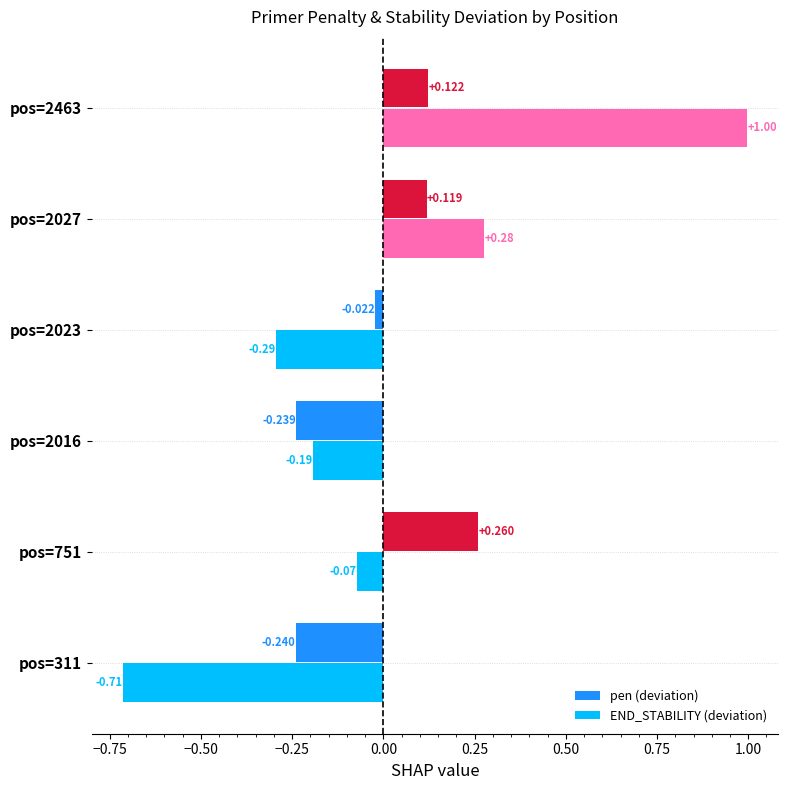

Which series changed the most between pos=751 and pos=2023?

pen (deviation)